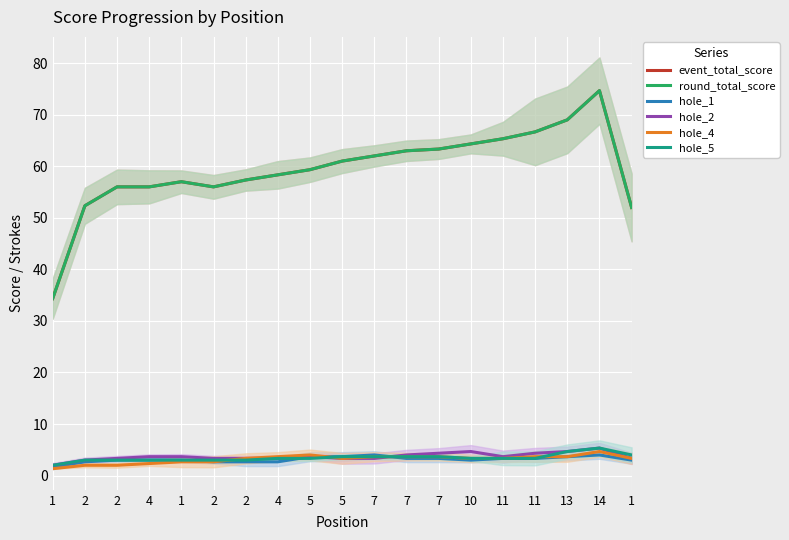

True or false: event_total_score and round_total_score cross at least once.

False